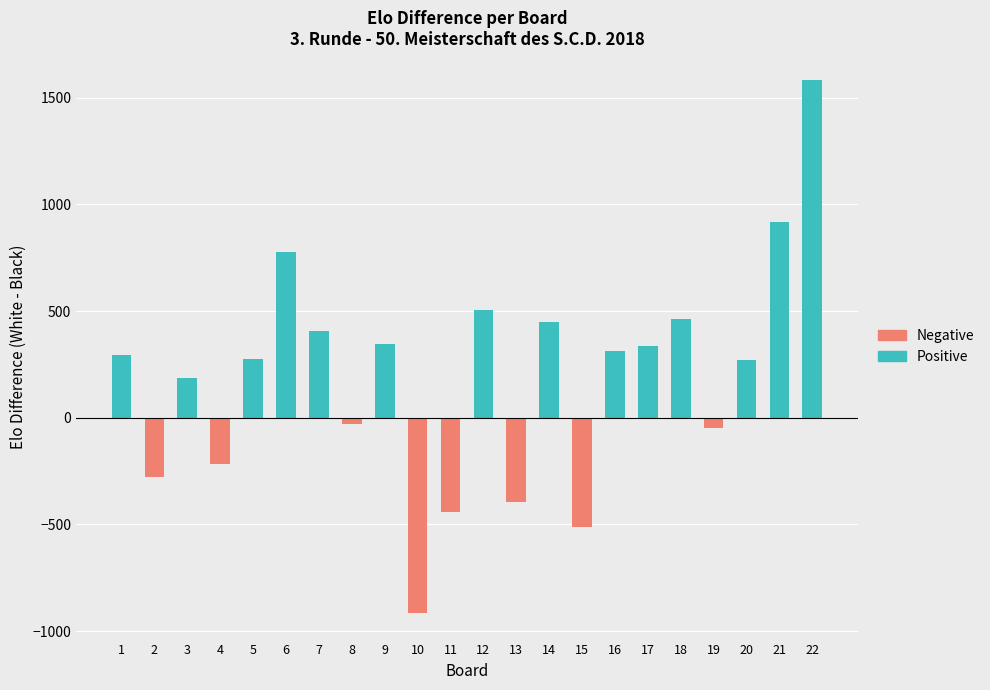

Which series changed the most between 1 and 4?

Positive